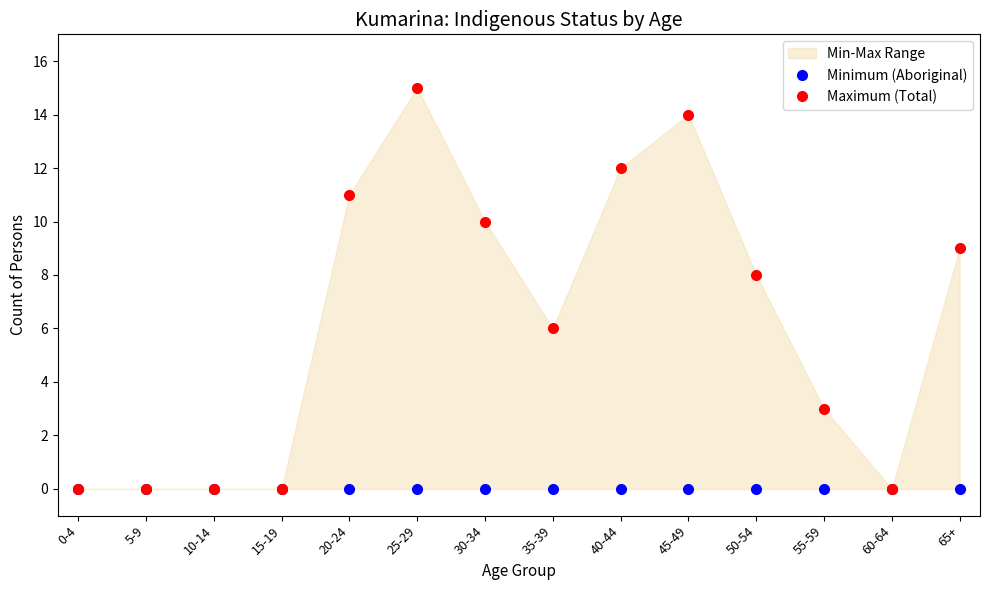

Rank the series at 30-34 from highest to lowest value.

Maximum (Total), Minimum (Aboriginal)